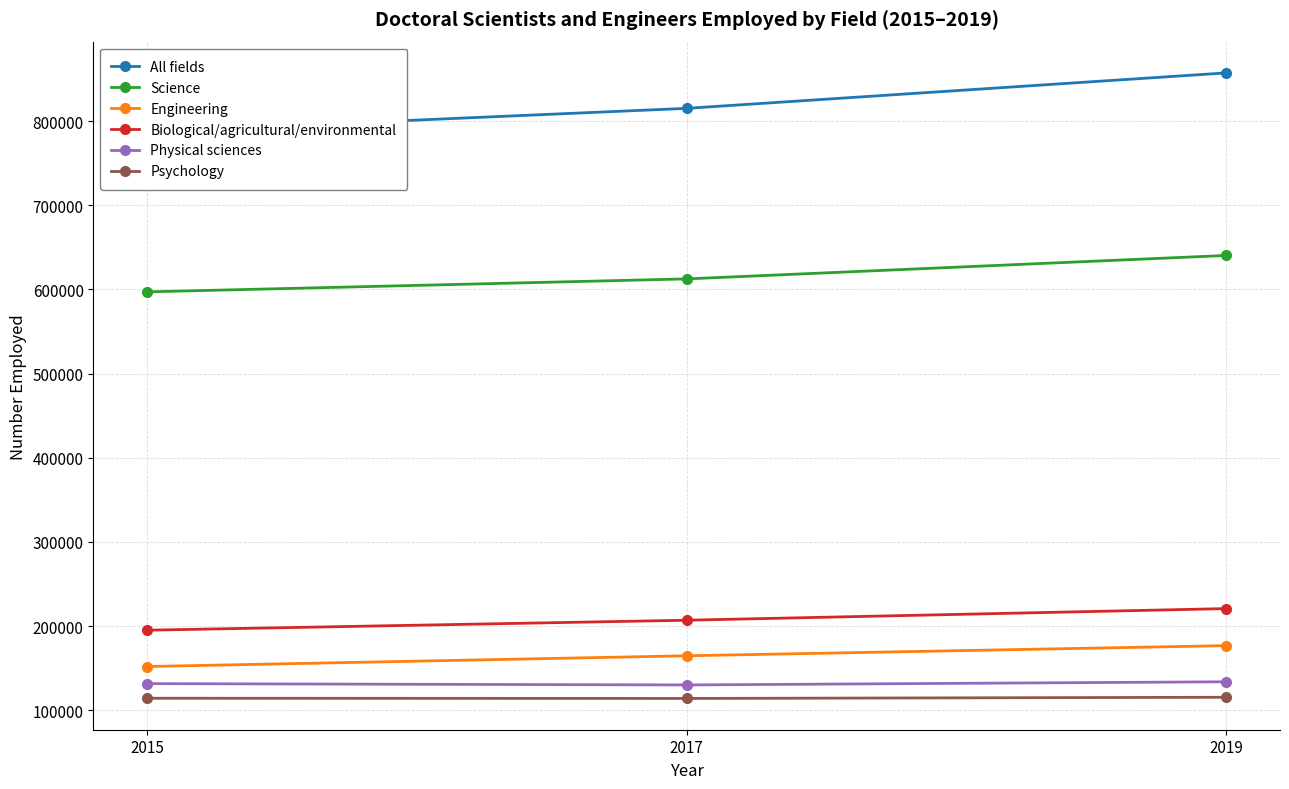

What is the sum of all Engineering values?

493250